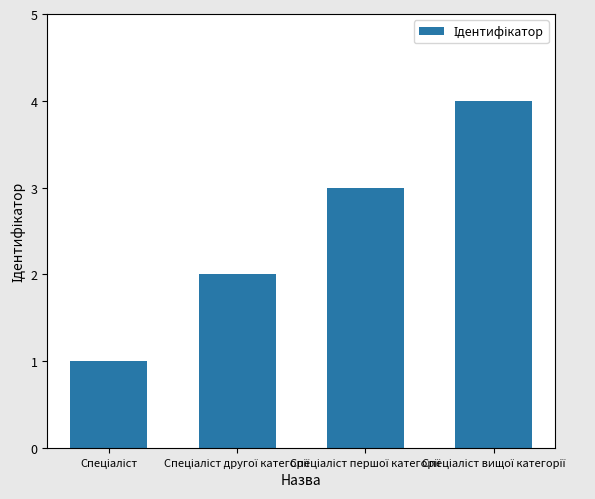

What is the greatest value displayed?

4